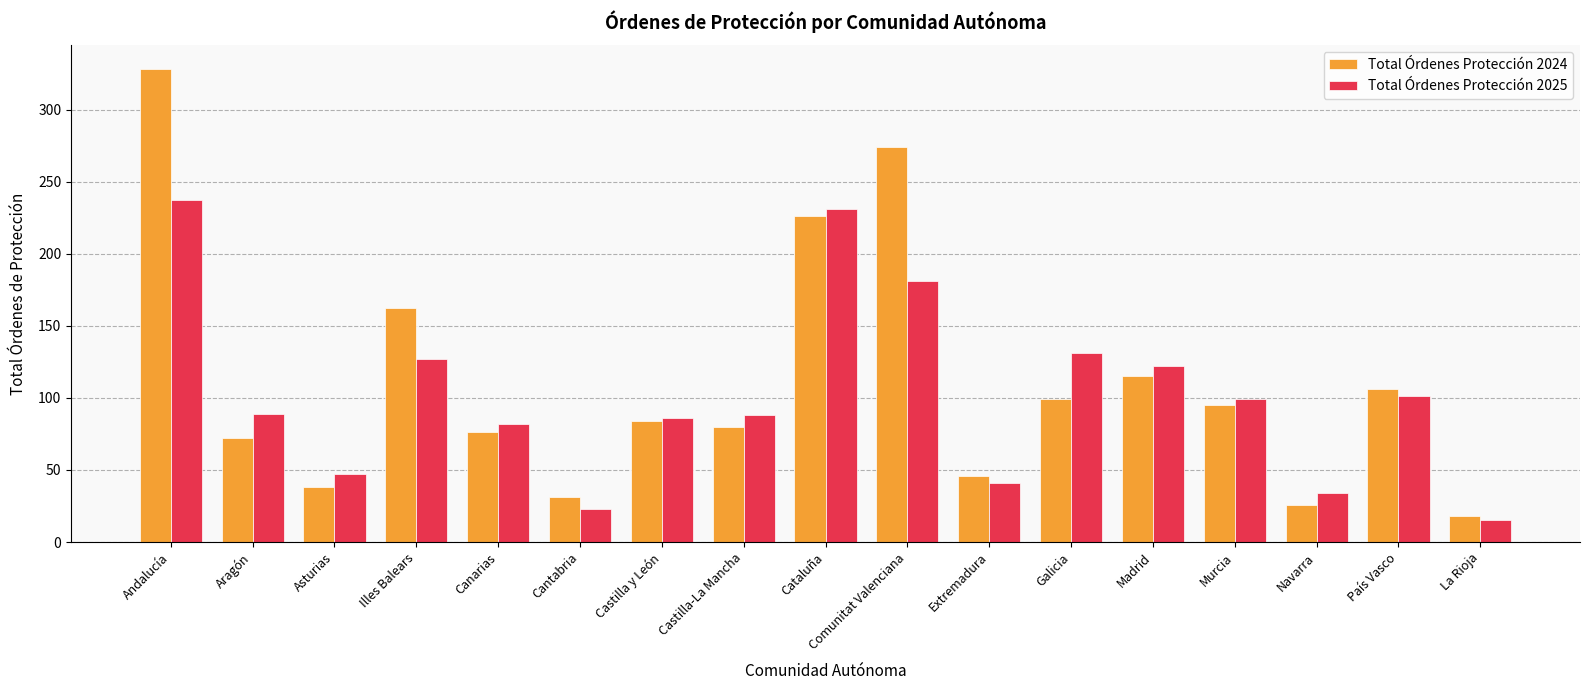

How many categories are shown in the chart?

17